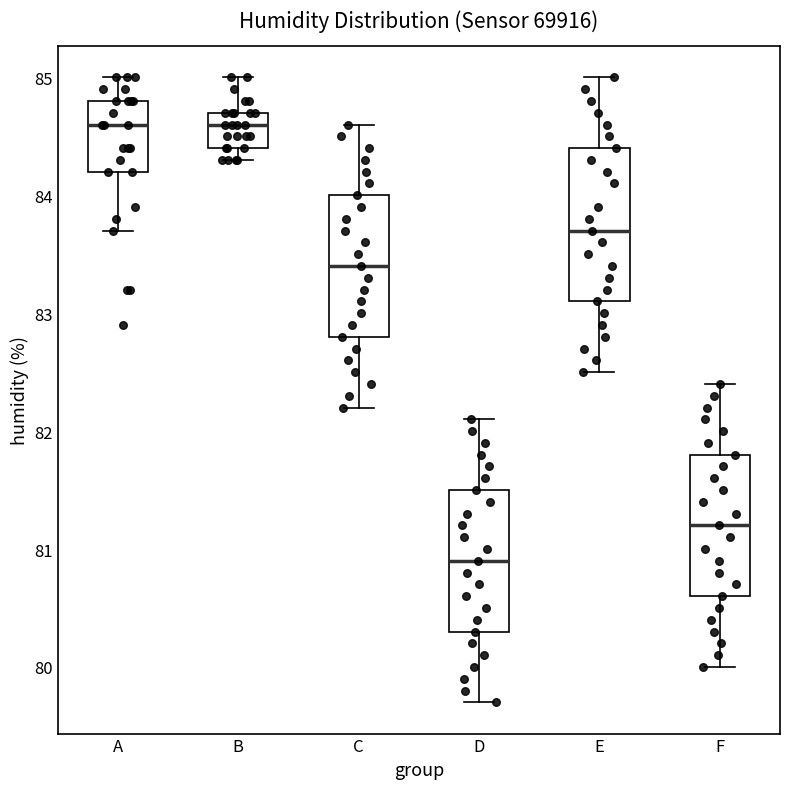

Which box's median line is the lowest?

D